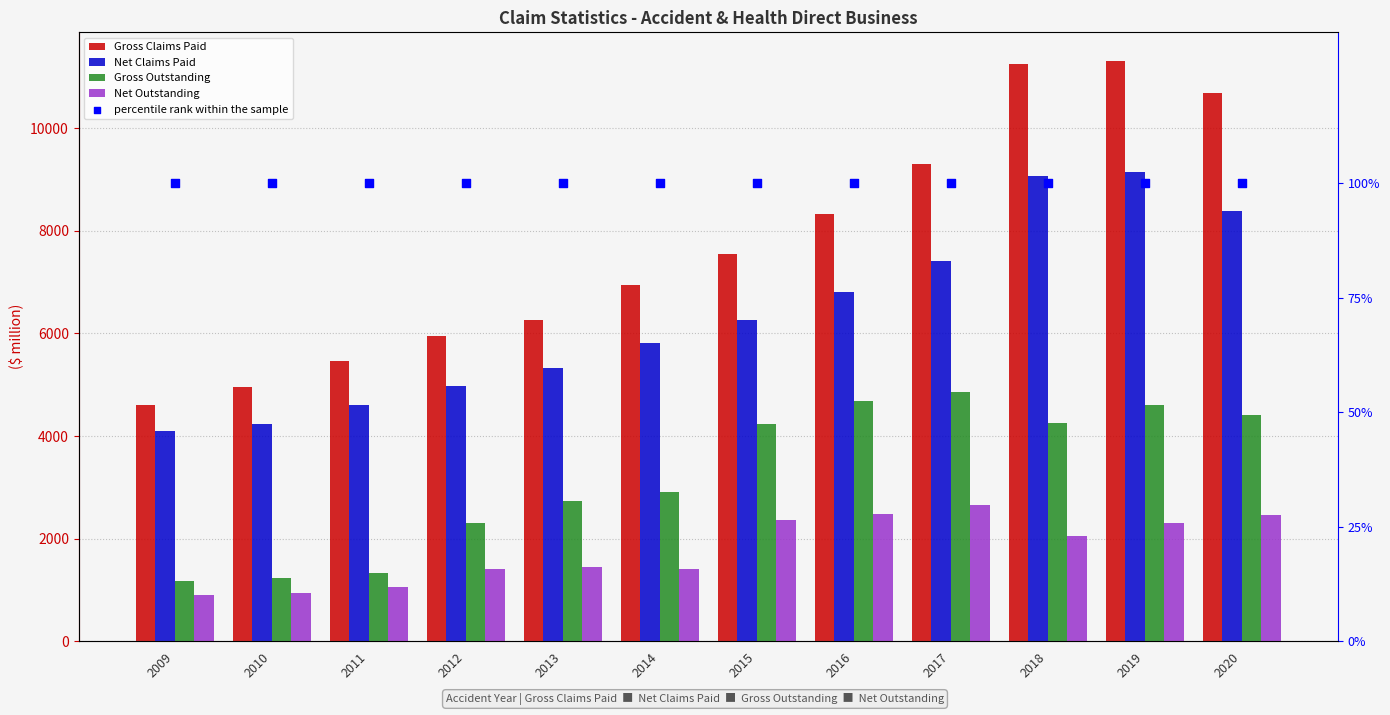

Which series contains the highest Y value?

Gross Claims Paid